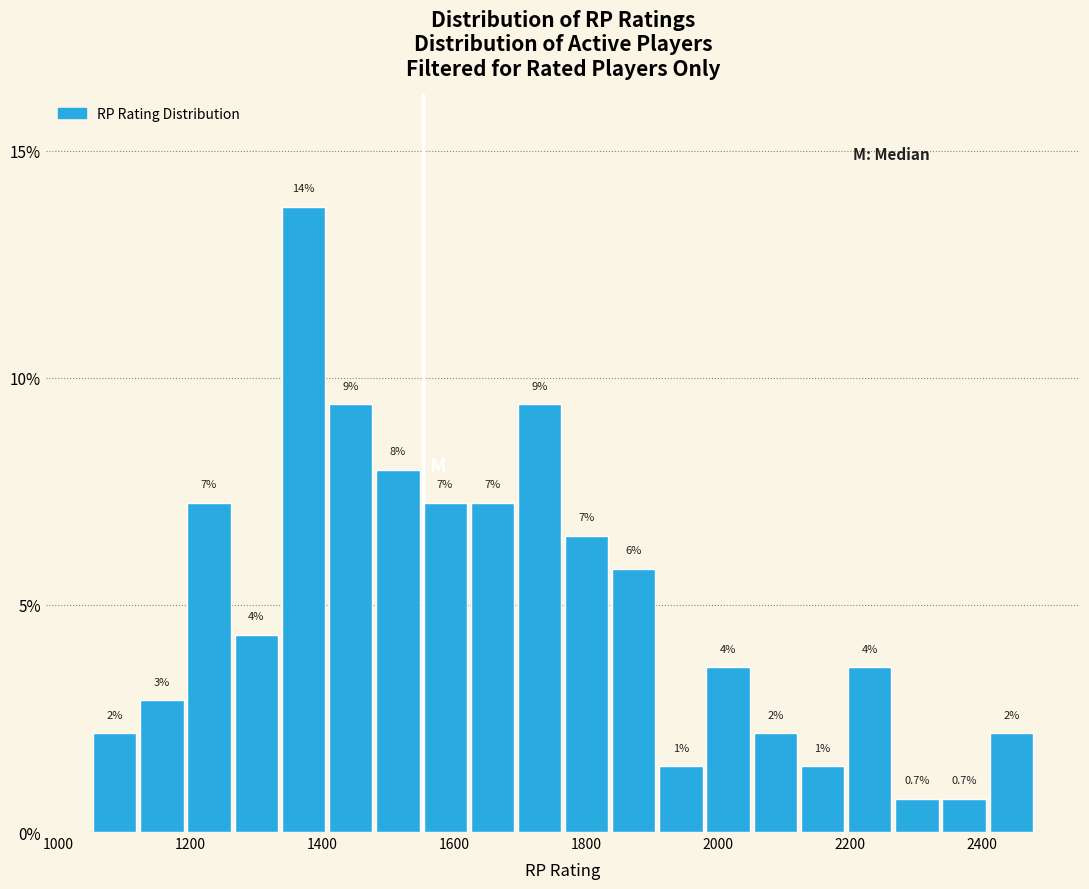

Read against the x-axis, roughly where is the centre of the tallest bar?

1380